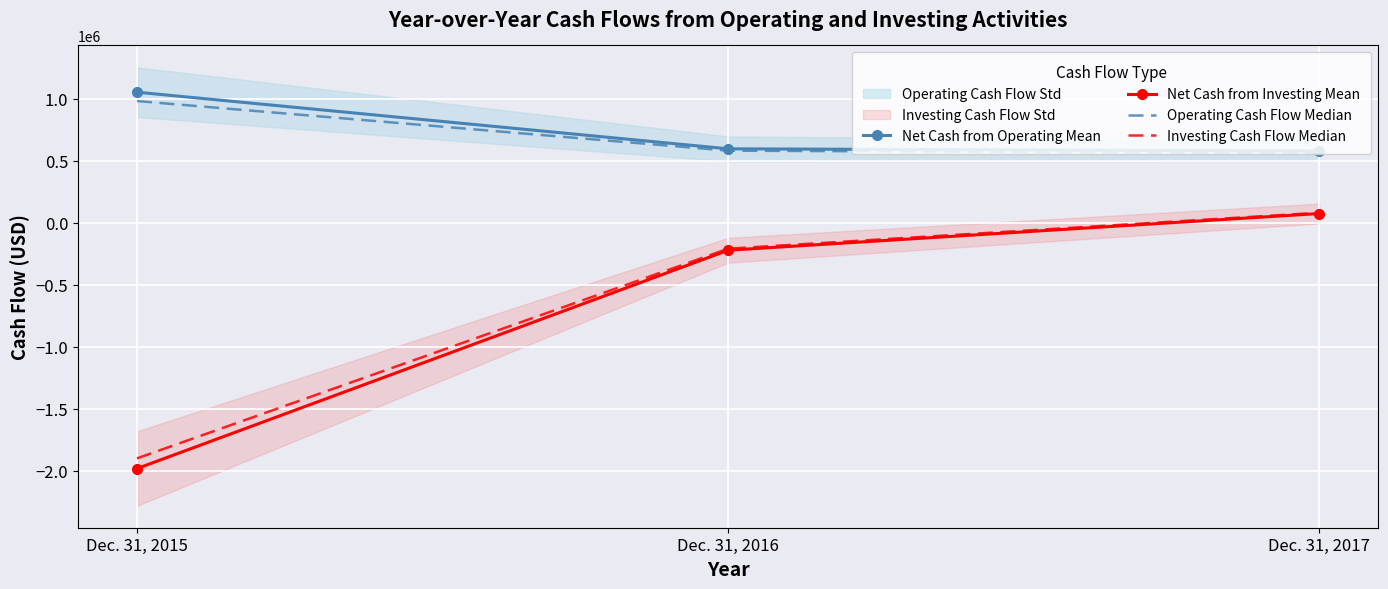

What is the value of the Net Cash from Operating Mean point at the 1st from the left?

1051392